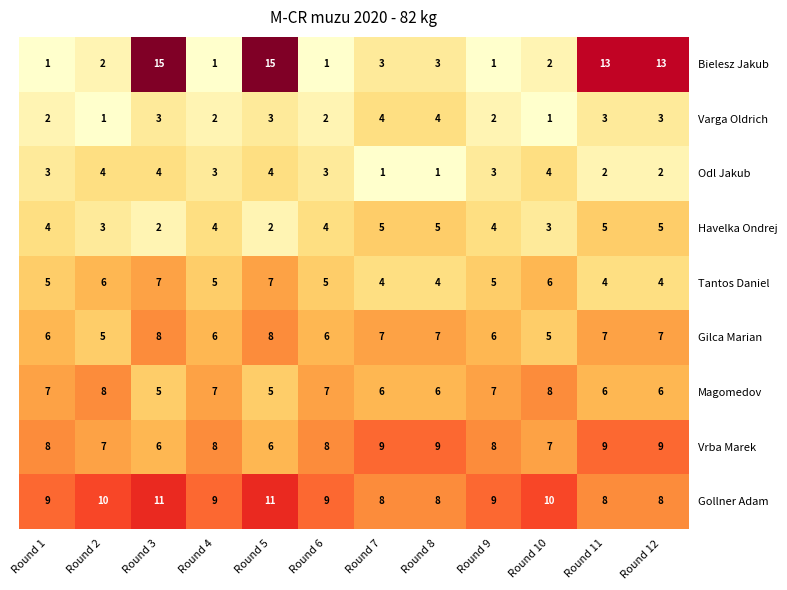

Count the Odl Jakub values in the range 2 to 4.

10